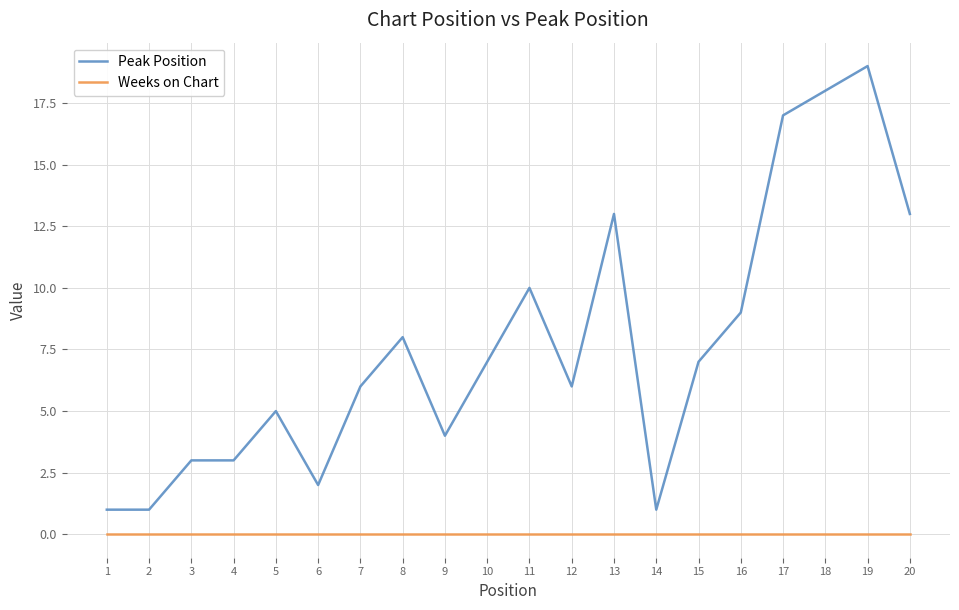

True or false: Peak Position and Weeks on Chart intersect in this chart.

False